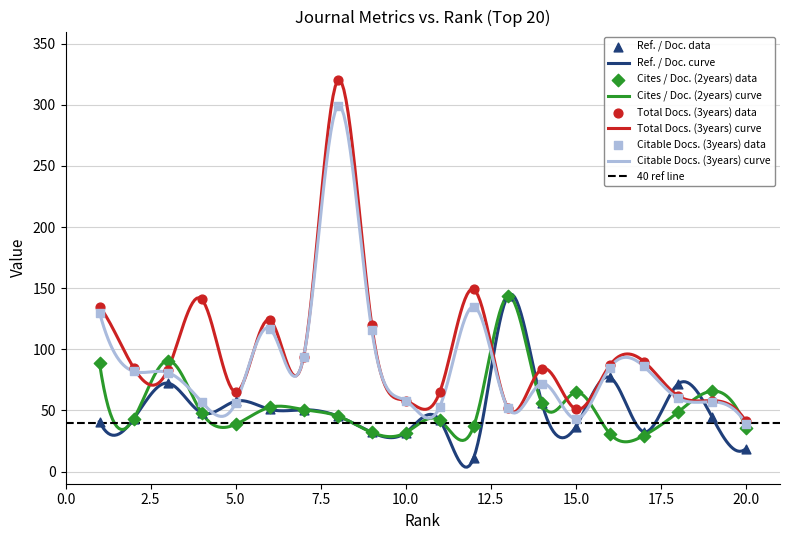

At how many categories does at least one series exceed 145?

2